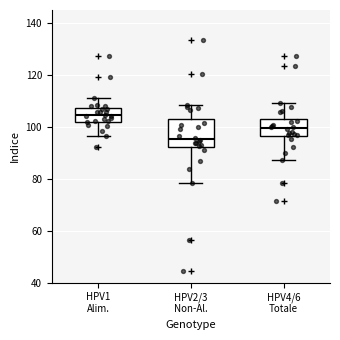

Reading left to right, transcribe this box plot: for each box, give where its median line is, the range the box spans, and where its two whiskers end, as read against the y-axis. The values are not printed on the chart, so give them approximately, as read against the axis.

HPV1 Alim.: median 104, box 102 to 108, whiskers 96 to 112
HPV2/3 Non-Al.: median 96, box 92 to 102, whiskers 78 to 108
HPV4/6 Totale: median 100, box 96 to 104, whiskers 88 to 110